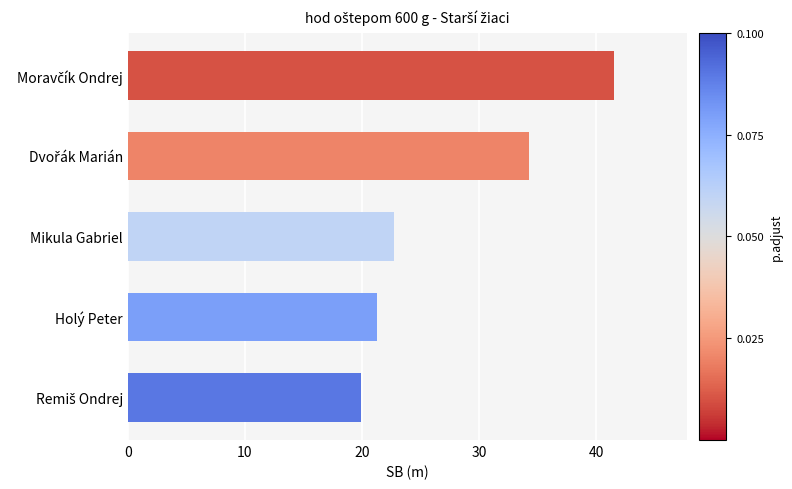

What is the label of the 3rd bar from the bottom?

Mikula Gabriel